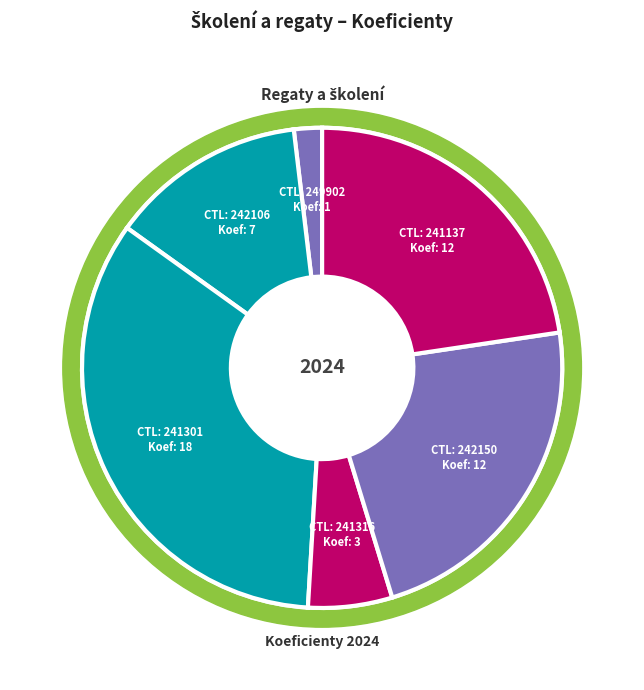

Rank the categories by value from lowest to highest.

249902, 241316, 242106, 242150, 241137, 241301